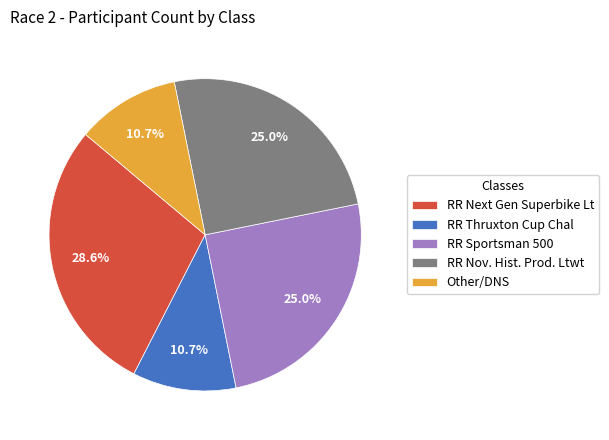

The Other/DNS slice represents 1% of the pie. True or false?

False